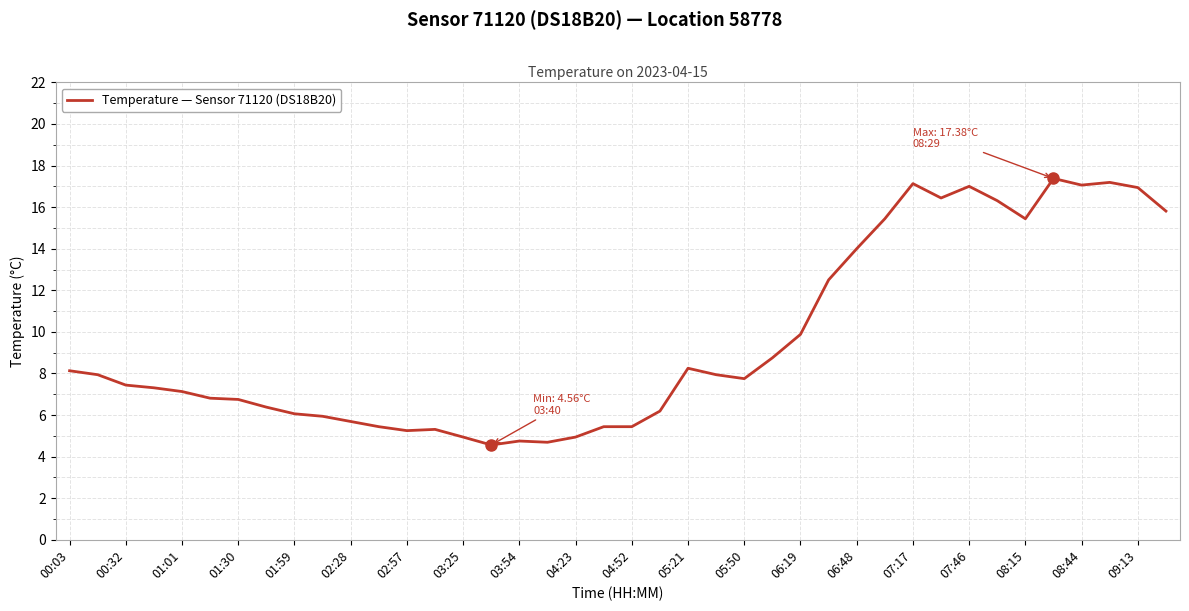

What is the smallest value displayed?

4.6